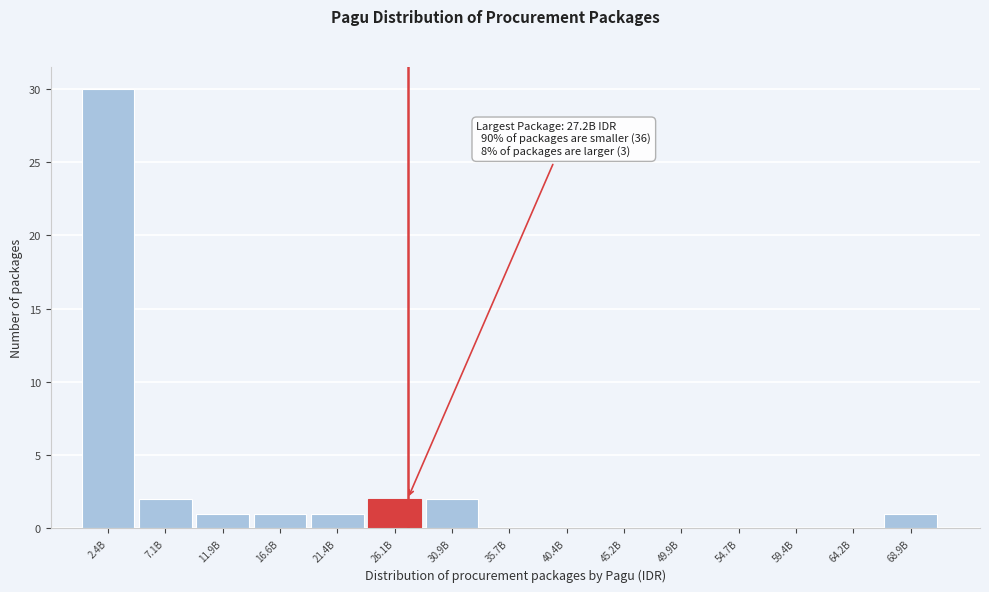

Reading left to right, what are all the values shown in this chart?

2.4B=30	7.1B=2	11.9B=1	16.6B=1	21.4B=1	26.1B=2	30.9B=2	35.7B=0	40.4B=0	45.2B=0	49.9B=0	54.7B=0	59.4B=0	64.2B=0	68.9B=1